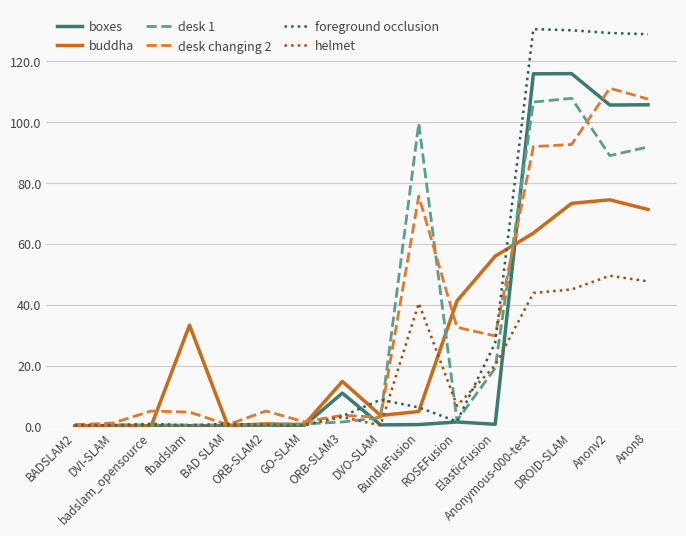

List the series in order of their peak value, highest first.

foreground occlusion, boxes, desk changing 2, desk 1, buddha, helmet